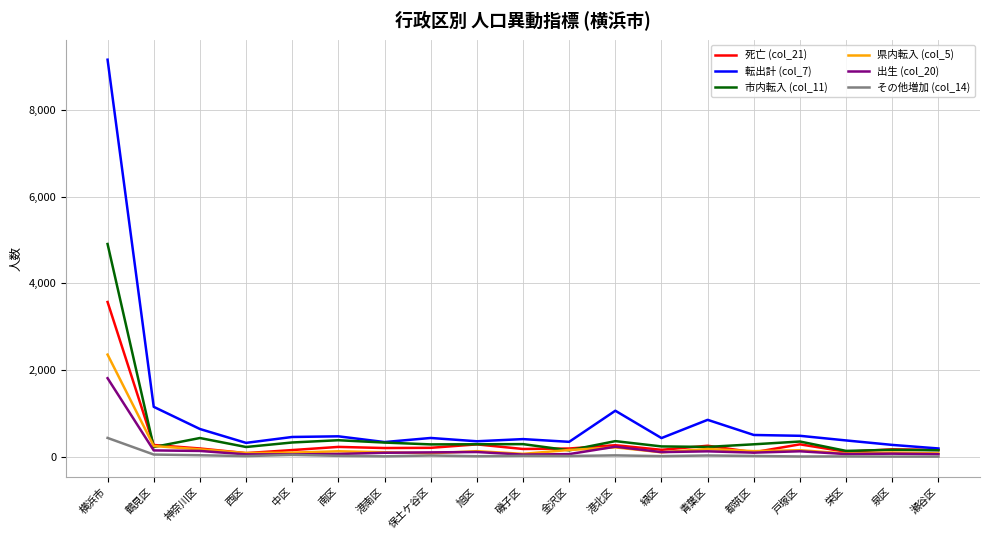

The 市内転入 (col_11) series shows 4909 at 横浜市. True or false?

True